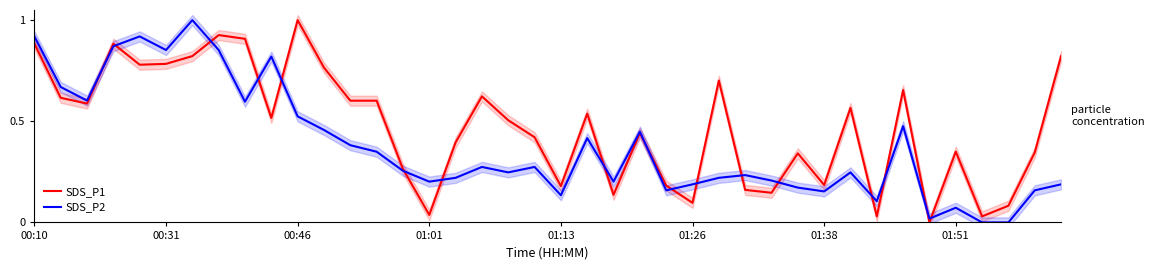

The SDS_P1 series shows 0.1 at 37. True or false?

True